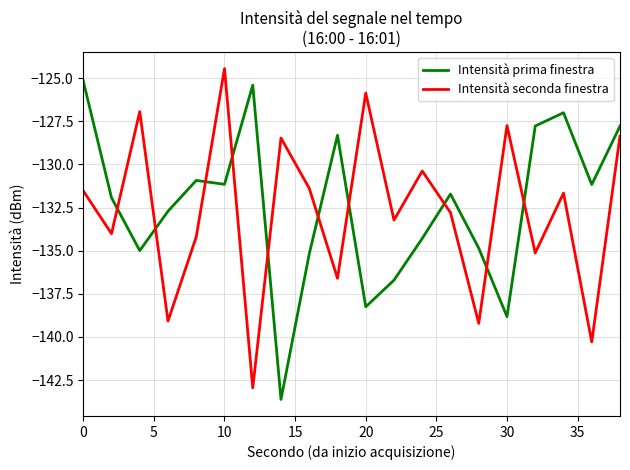

How many times do Intensità seconda finestra and Intensità prima finestra cross each other?

10